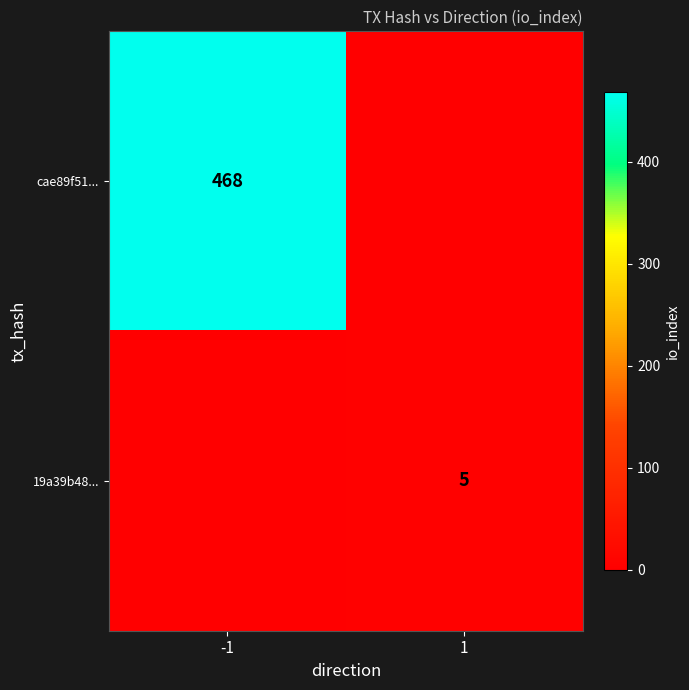

Between 1 and -1, which is larger?

-1